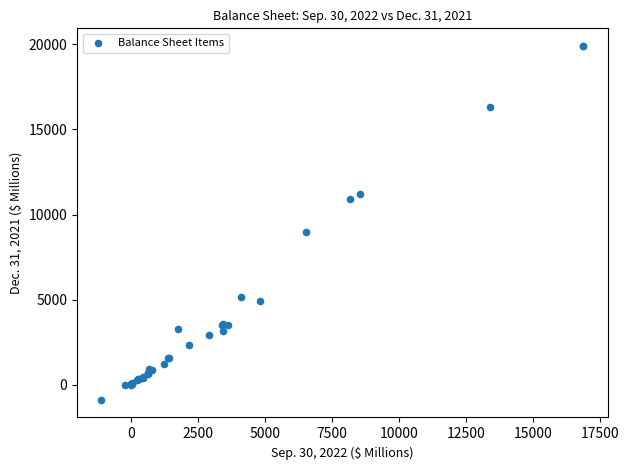

What Y value in the scatter plot is closest to 9507?

8960.0